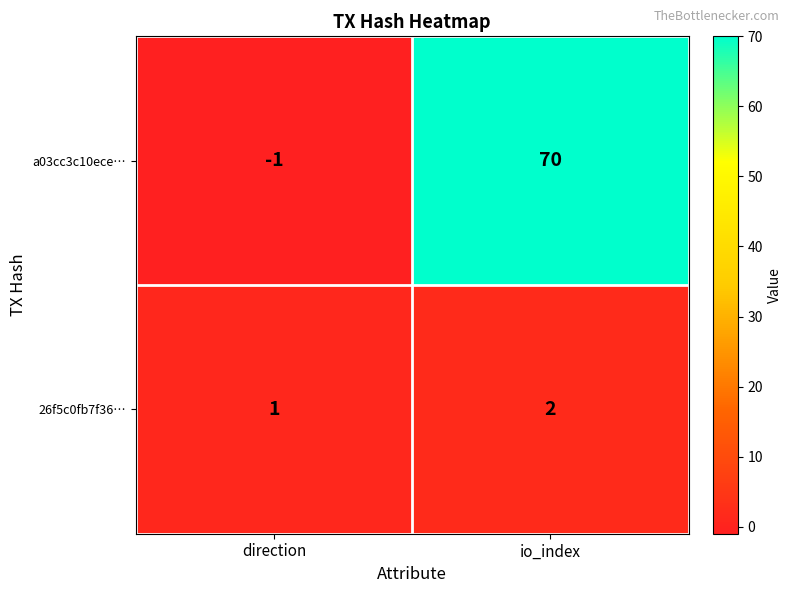

How many distinct data groups are displayed?

2